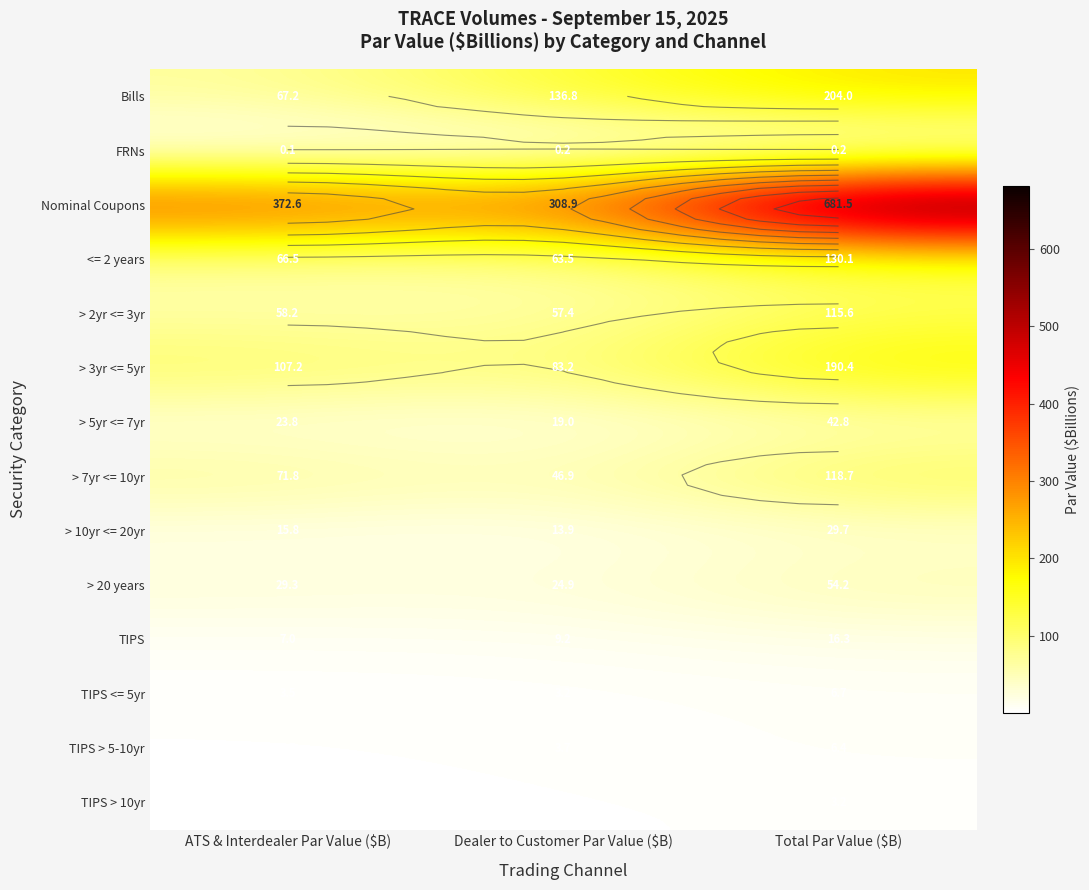

Which series changed the most between ATS & Interdealer Par Value ($B) and Dealer to Customer Par Value ($B)?

Bills